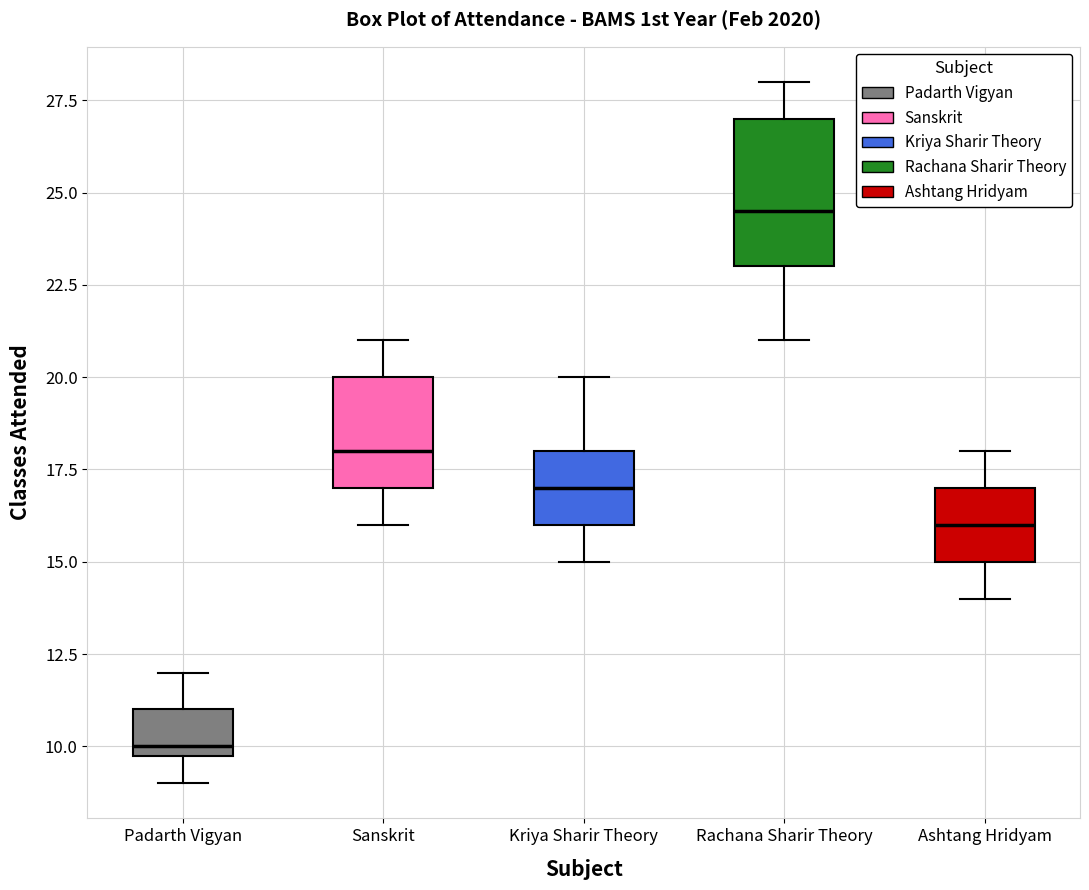

Reading left to right, transcribe this box plot: for each box, give where its median line is, the range the box spans, and where its two whiskers end, as read against the y-axis. The values are not printed on the chart, so give them approximately, as read against the axis.

Padarth Vigyan: median 10.0 (just above the box's lower edge), box 10.0 to 11.0, whiskers 9.0 to 12.0
Sanskrit: median 18.0, box 17.0 to 20.0, whiskers 16.0 to 21.0
Kriya Sharir Theory: median 17.0, box 16.0 to 18.0, whiskers 15.0 to 20.0
Rachana Sharir Theory: median 24.5, box 23.0 to 27.0, whiskers 21.0 to 28.0
Ashtang Hridyam: median 16.0, box 15.0 to 17.0, whiskers 14.0 to 18.0